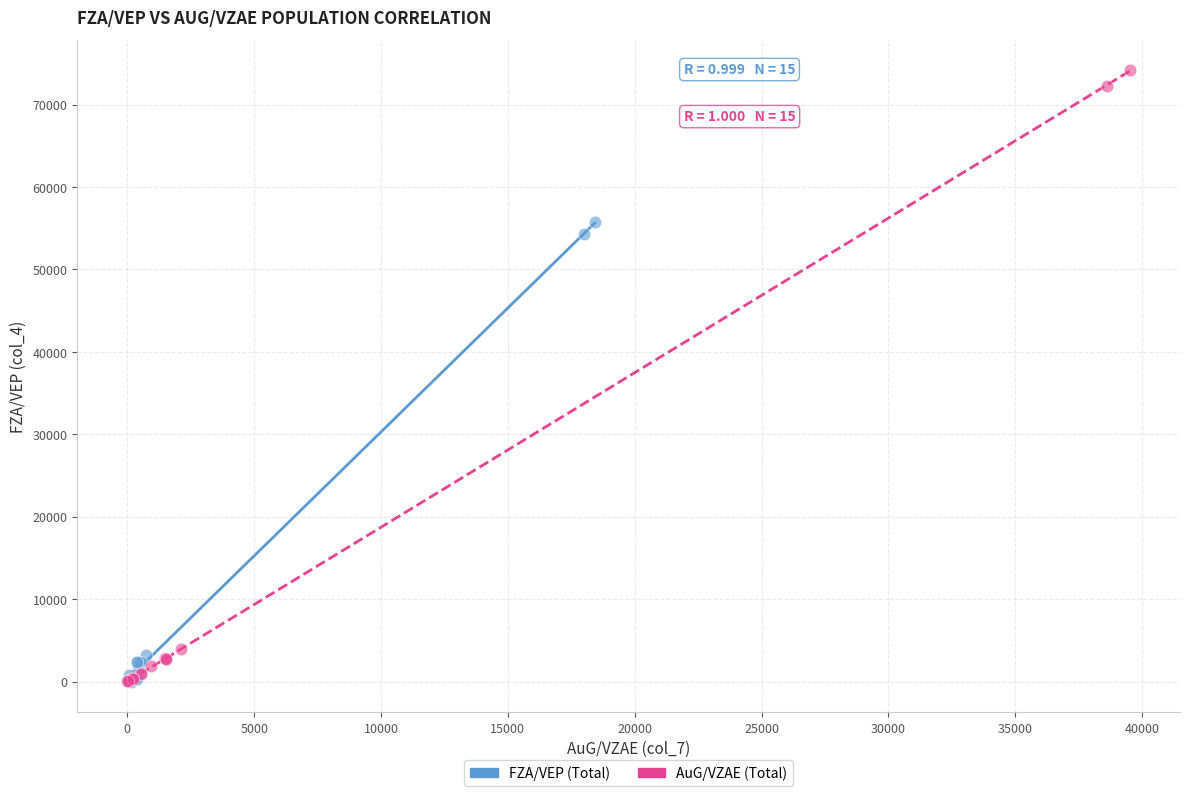

Which series reaches the maximum Y coordinate?

AuG/VZAE (Total)